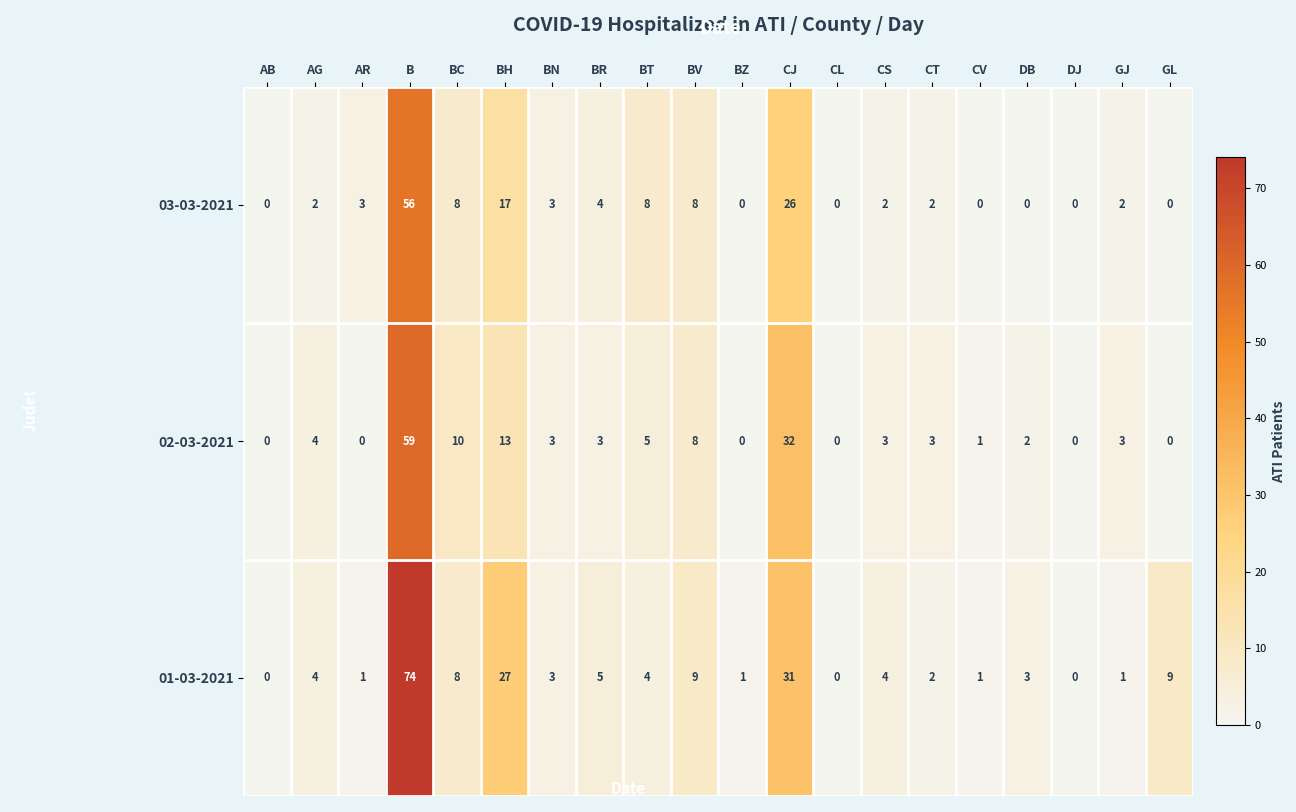

List the series in order of their peak value, lowest first.

03-03-2021, 02-03-2021, 01-03-2021